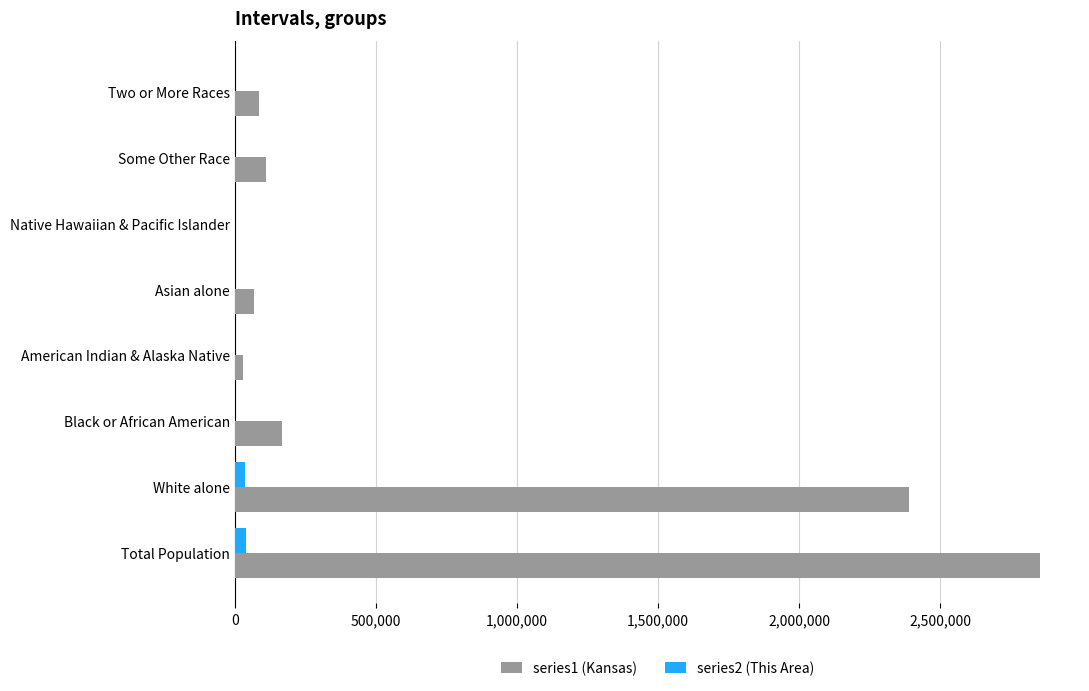

True or false: series1 (Kansas) has a value of 2391044 at White alone.

True